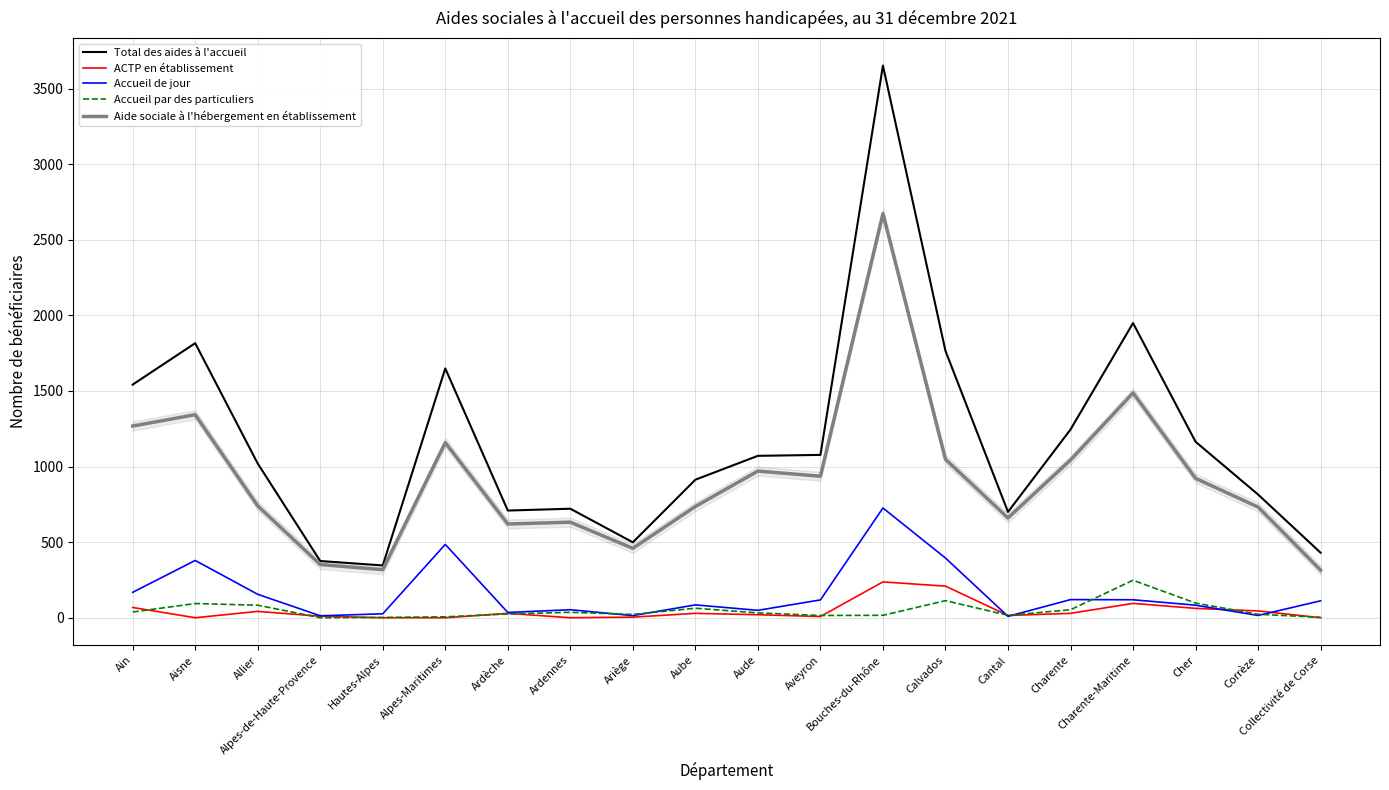

What is the highest value of the ACTP en établissement series?

237